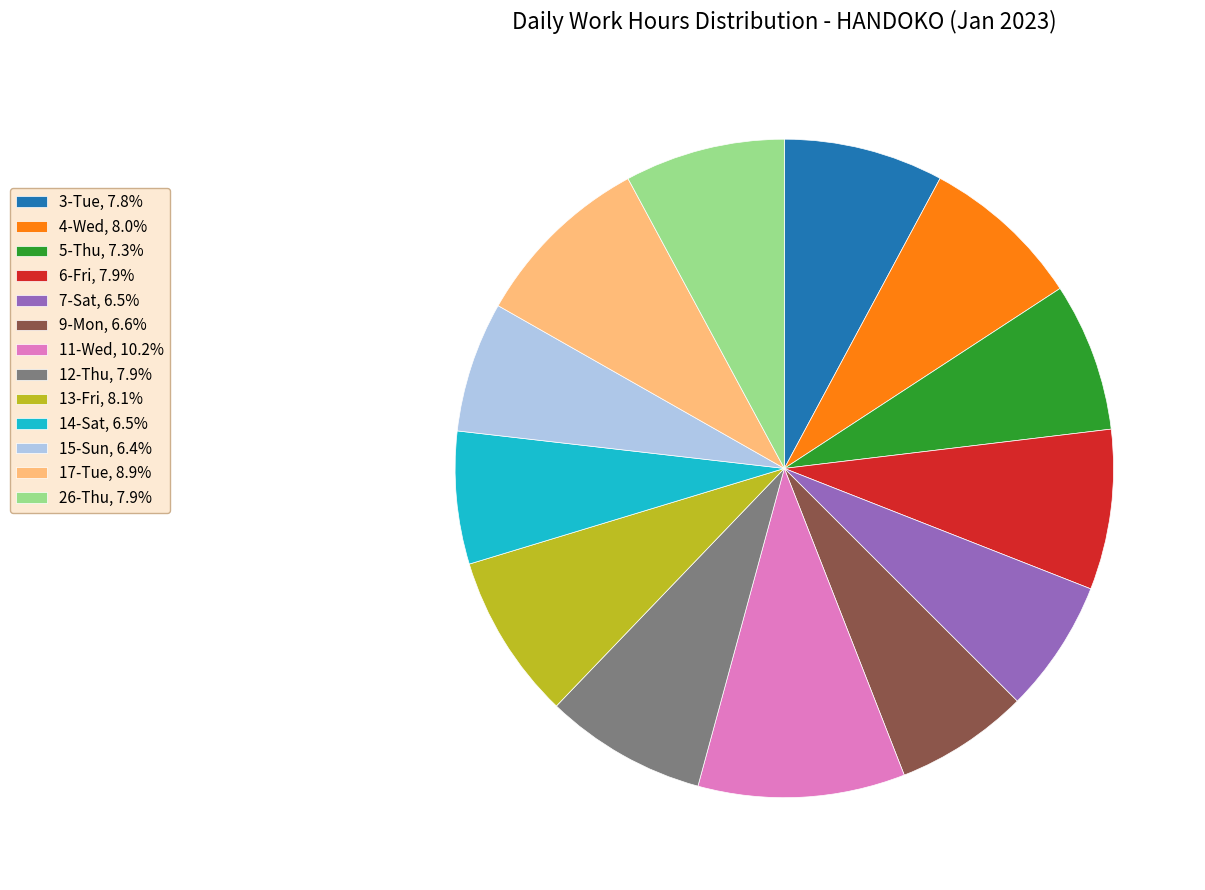

Combined, do 14-Sat, 6.5% and 7-Sat, 6.5% account for over 50%?

No